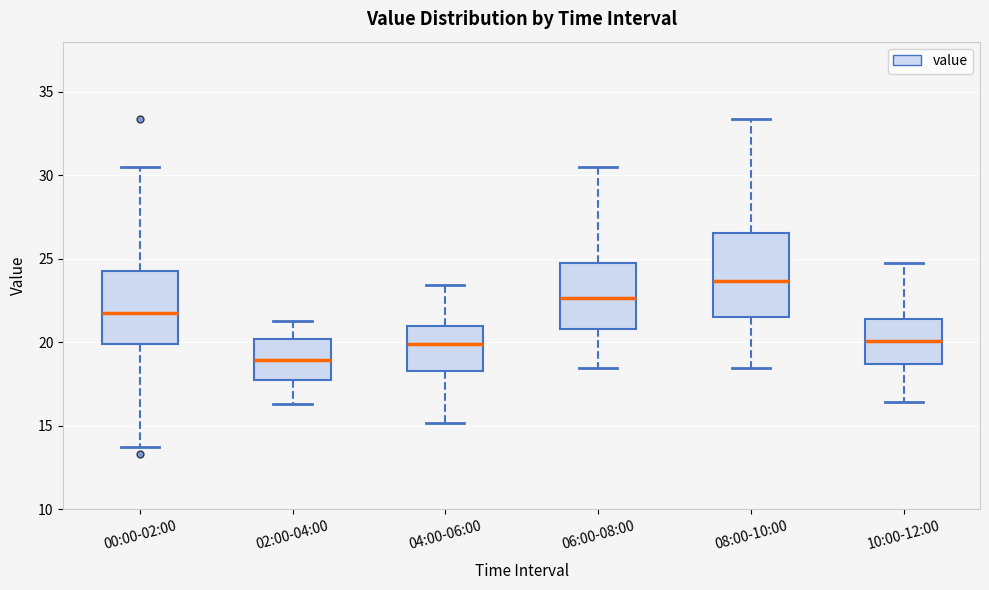

Which box has the lowest median line?

02:00-04:00